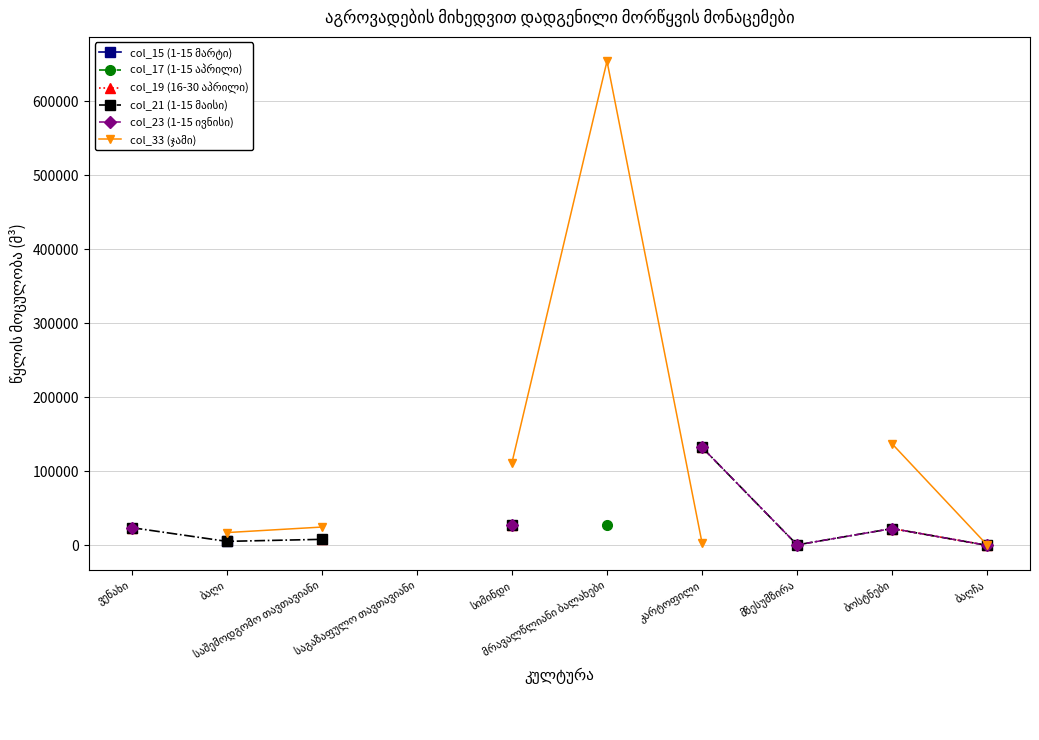

The col_19 (16-30 აპრილი) series shows 22862.0 at ბოსტნები. True or false?

True